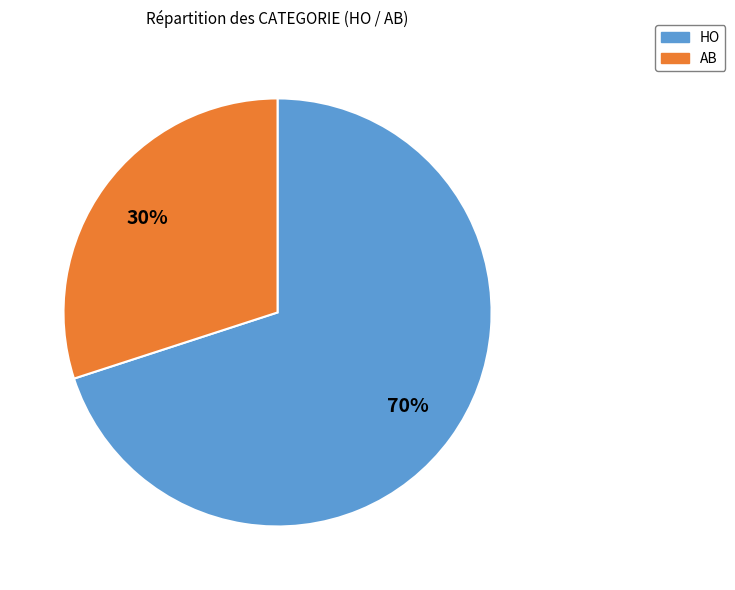

Rank the categories by value from lowest to highest.

AB, HO